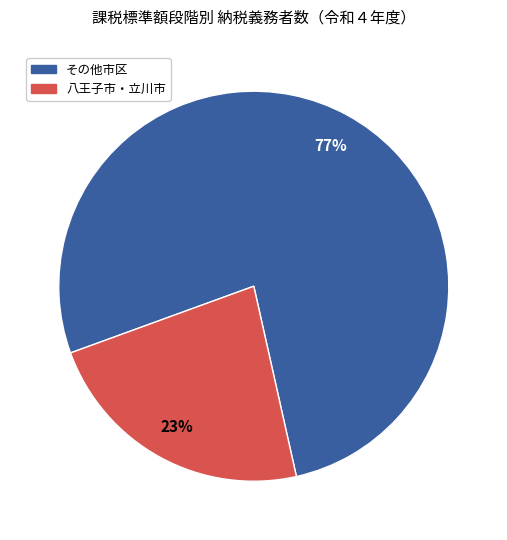

Is there any slice that represents more than half of the pie?

Yes